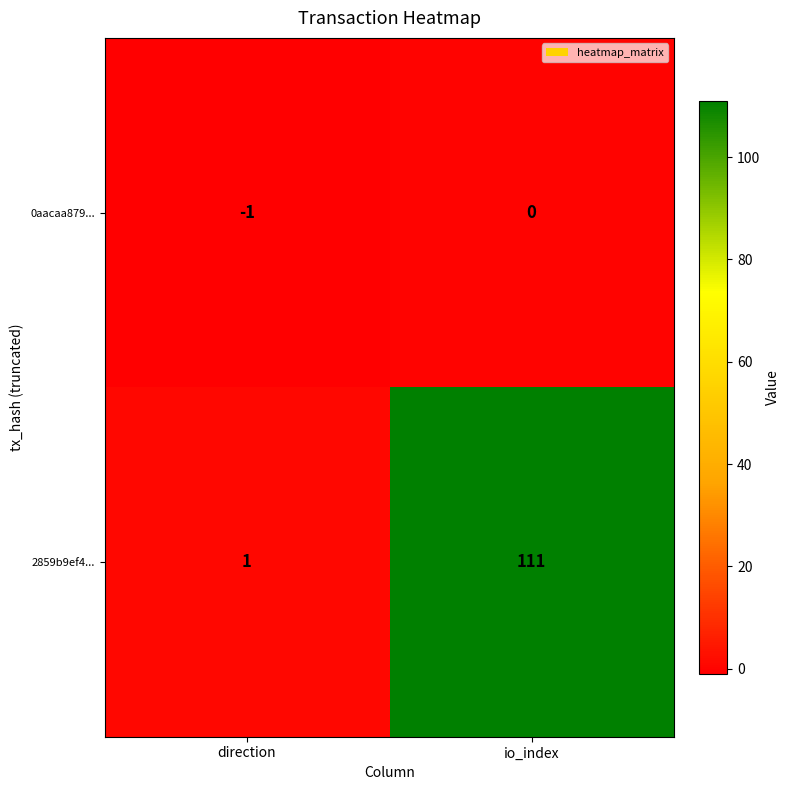

The 2859b9ef4... series shows 42 at io_index. True or false?

False